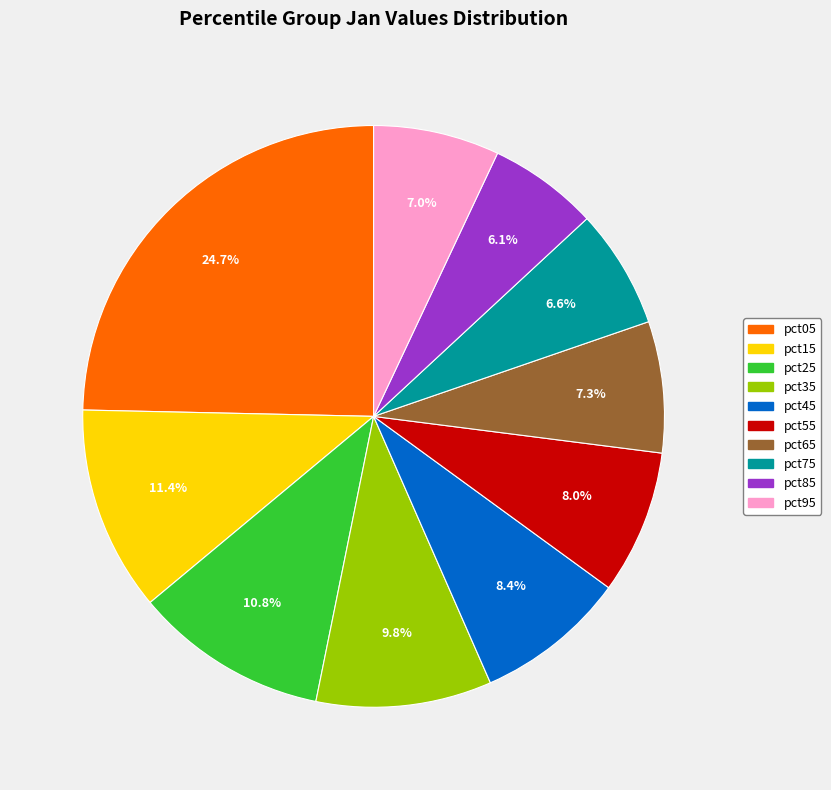

Which category has the smallest portion of the pie?

pct85